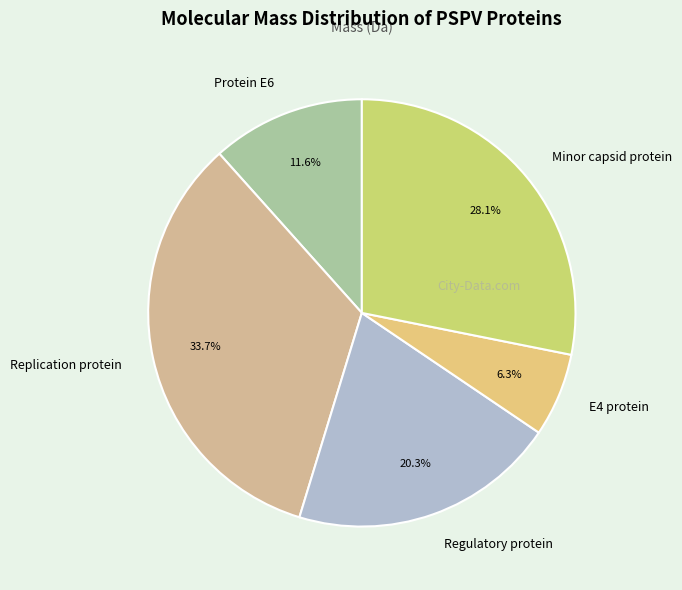

To the nearest percent, what percentage of the pie is Replication protein?

34%